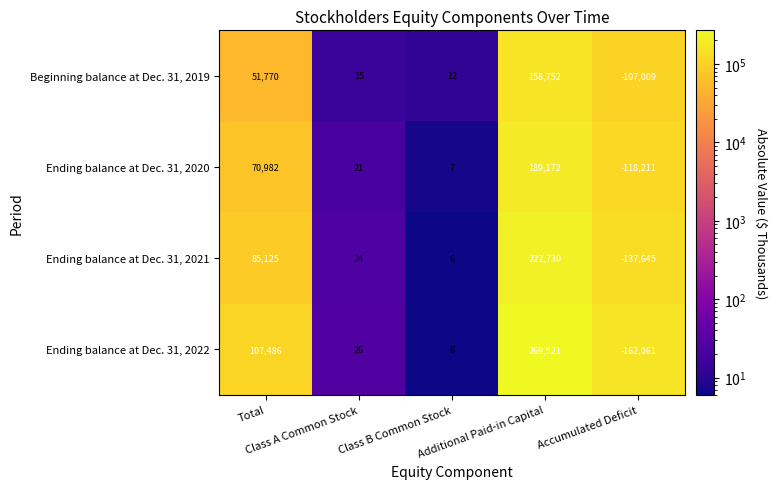

What is the maximum value shown in the chart?

269521